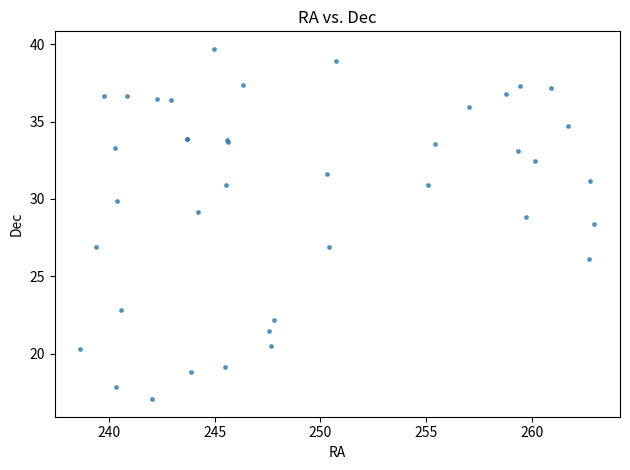

What Y value in the scatter plot is closest to 28?

28.4